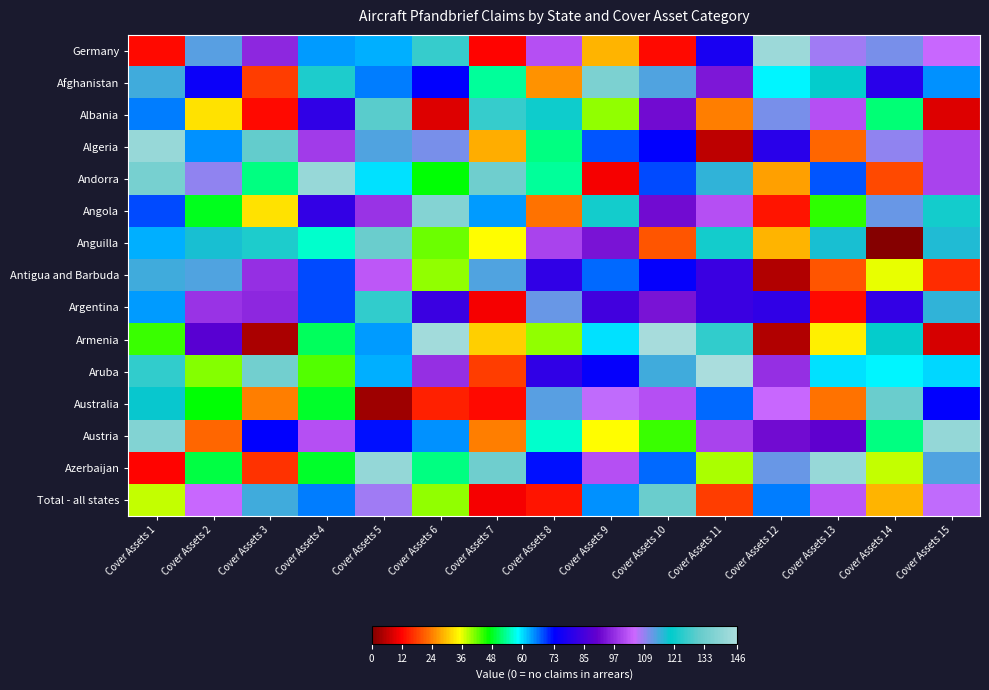

List the series in order of their peak value, lowest first.

Antigua and Barbuda, Argentina, Albania, Anguilla, Australia, Total - all states, Afghanistan, Angola, Austria, Algeria, Andorra, Azerbaijan, Germany, Armenia, Aruba